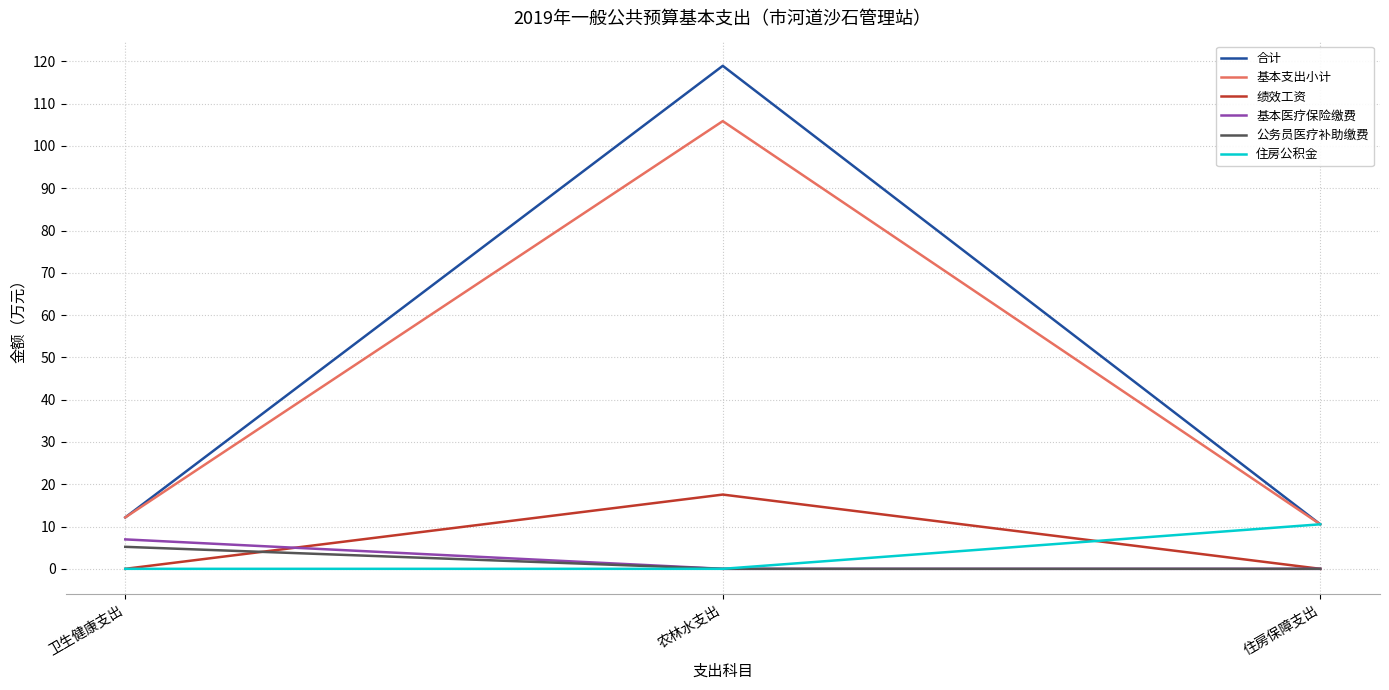

The 公务员医疗补助缴费 series shows 0.0 at 住房保障支出. True or false?

True